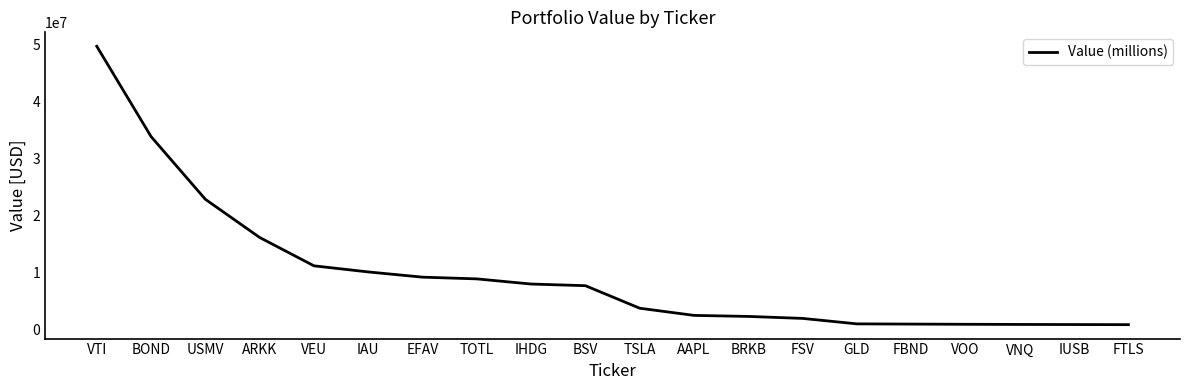

Where is the data nearest to the value 25225000?

USMV